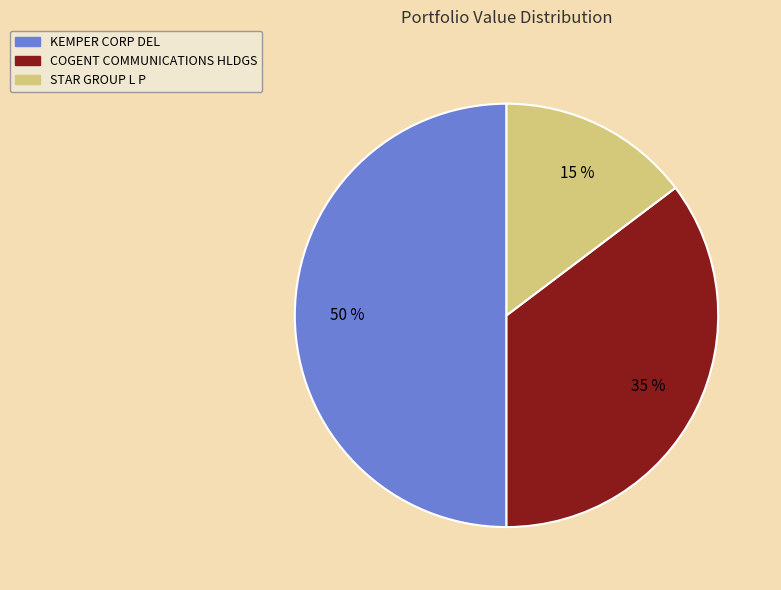

Which category has the smallest portion of the pie?

STAR GROUP L P